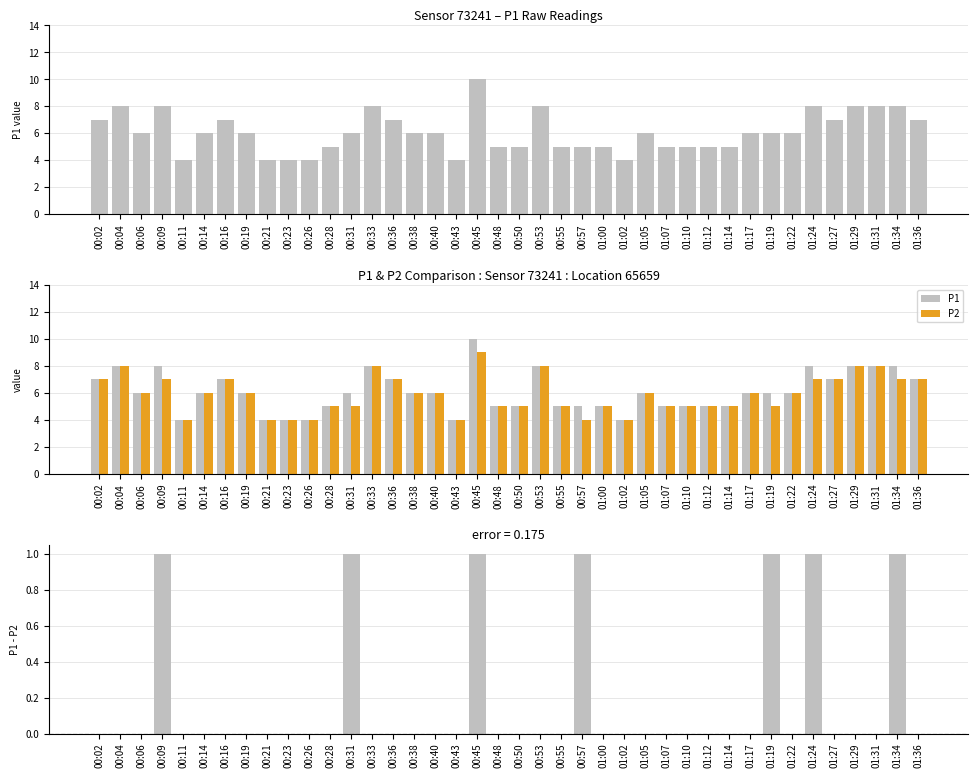

Reading left to right, extract all data points from this chart.

P1: 00:02=7	00:04=8	00:06=6	00:09=8	00:11=4	00:14=6	00:16=7	00:19=6	00:21=4	00:23=4	00:26=4	00:28=5	00:31=6	00:33=8	00:36=7	00:38=6	00:40=6	00:43=4	00:45=10	00:48=5	00:50=5	00:53=8	00:55=5	00:57=5	01:00=5	01:02=4	01:05=6	01:07=5	01:10=5	01:12=5	01:14=5	01:17=6	01:19=6	01:22=6	01:24=8	01:27=7	01:29=8	01:31=8	01:34=8	01:36=7
P2: 00:02=7	00:04=8	00:06=6	00:09=7	00:11=4	00:14=6	00:16=7	00:19=6	00:21=4	00:23=4	00:26=4	00:28=5	00:31=5	00:33=8	00:36=7	00:38=6	00:40=6	00:43=4	00:45=9	00:48=5	00:50=5	00:53=8	00:55=5	00:57=4	01:00=5	01:02=4	01:05=6	01:07=5	01:10=5	01:12=5	01:14=5	01:17=6	01:19=5	01:22=6	01:24=7	01:27=7	01:29=8	01:31=8	01:34=7	01:36=7
P1 - P2: 00:02=0	00:04=0	00:06=0	00:09=1	00:11=0	00:14=0	00:16=0	00:19=0	00:21=0	00:23=0	00:26=0	00:28=0	00:31=1	00:33=0	00:36=0	00:38=0	00:40=0	00:43=0	00:45=1	00:48=0	00:50=0	00:53=0	00:55=0	00:57=1	01:00=0	01:02=0	01:05=0	01:07=0	01:10=0	01:12=0	01:14=0	01:17=0	01:19=1	01:22=0	01:24=1	01:27=0	01:29=0	01:31=0	01:34=1	01:36=0